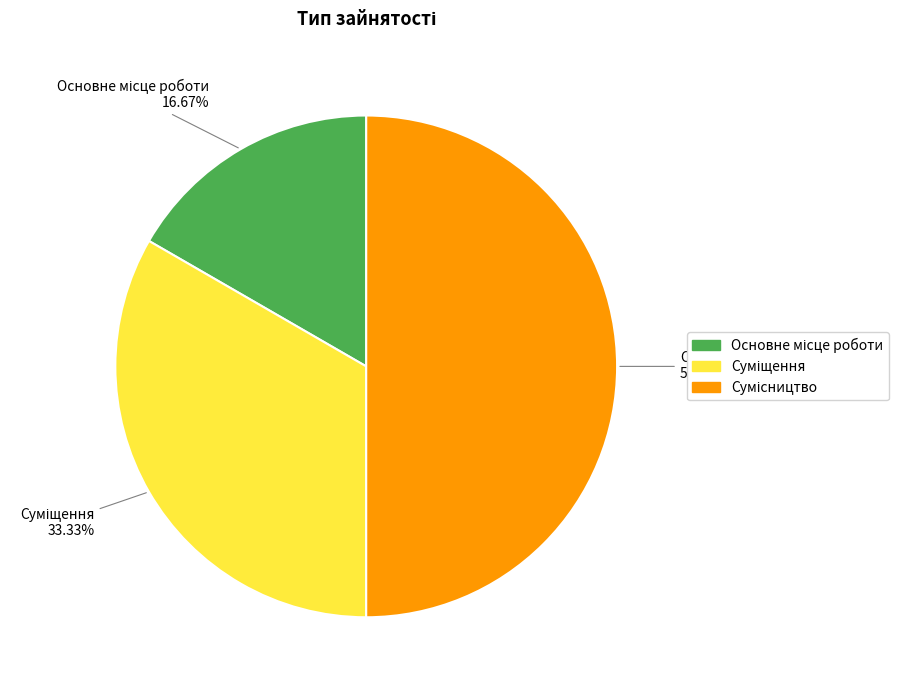

To the nearest percent, what percentage of the pie is Основне місце роботи?

17%